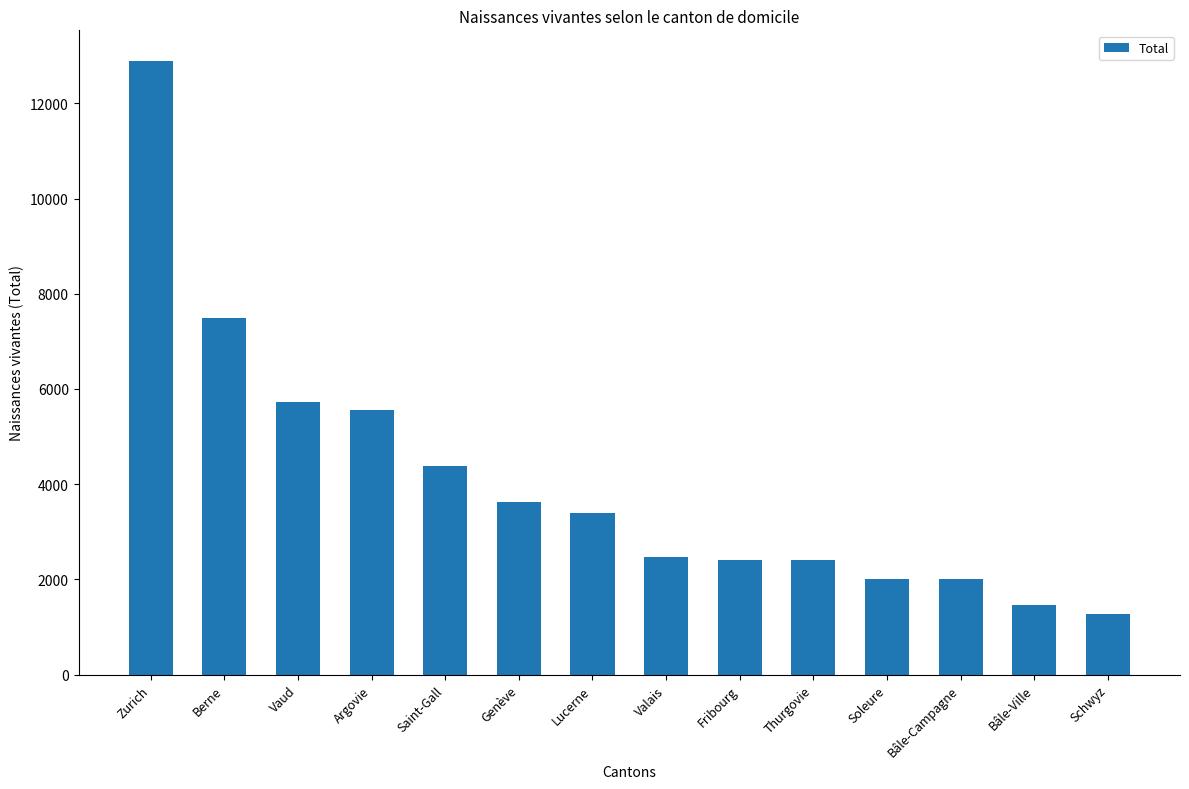

What is the change in value from Vaud to Schwyz?

-4455